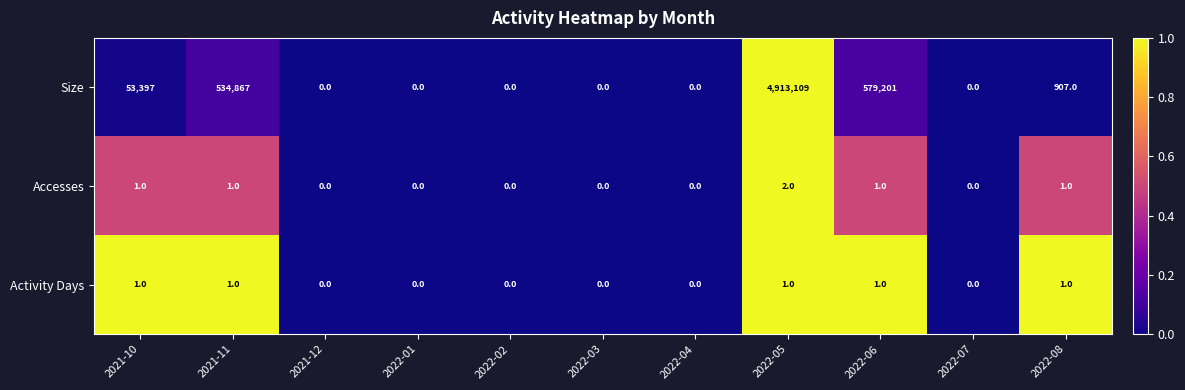

Which series changed the most between 2021-10 and 2022-01?

Size